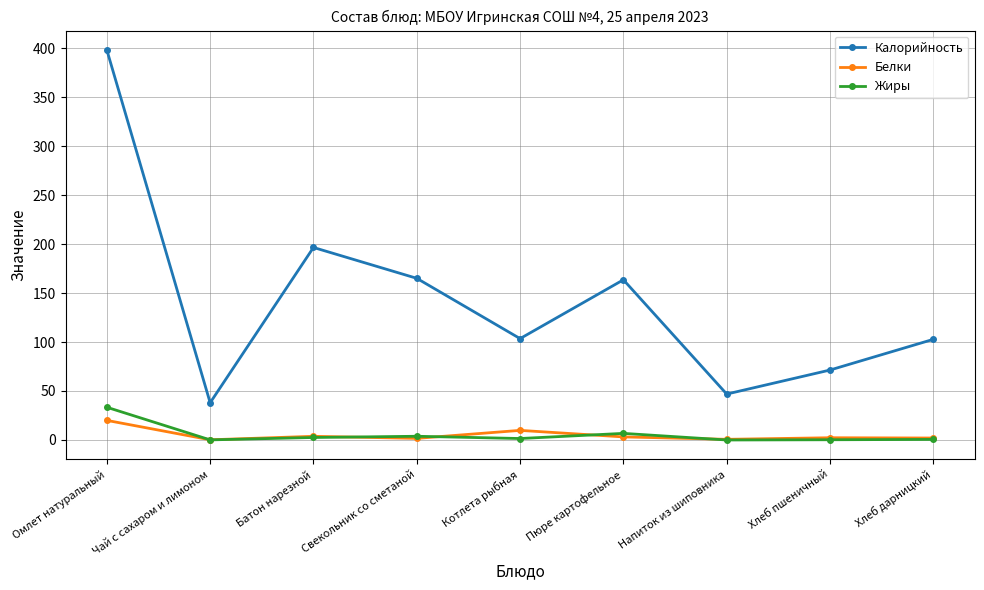

Is it true that Калорийность equals 66.6 at Чай с сахаром и лимоном?

False